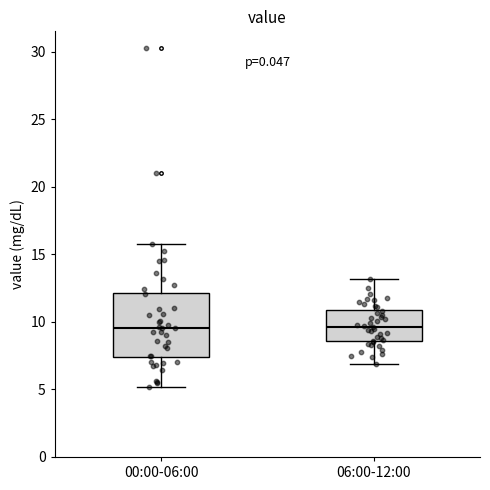

Reading left to right, transcribe this box plot: for each box, give where its median line is, the range the box spans, and where its two whiskers end, as read against the y-axis. The values are not printed on the chart, so give them approximately, as read against the axis.

00:00-06:00: median 9.5, box 7.5 to 12.0, whiskers 5.0 to 16.0
06:00-12:00: median 9.5, box 8.5 to 11.0, whiskers 7.0 to 13.0